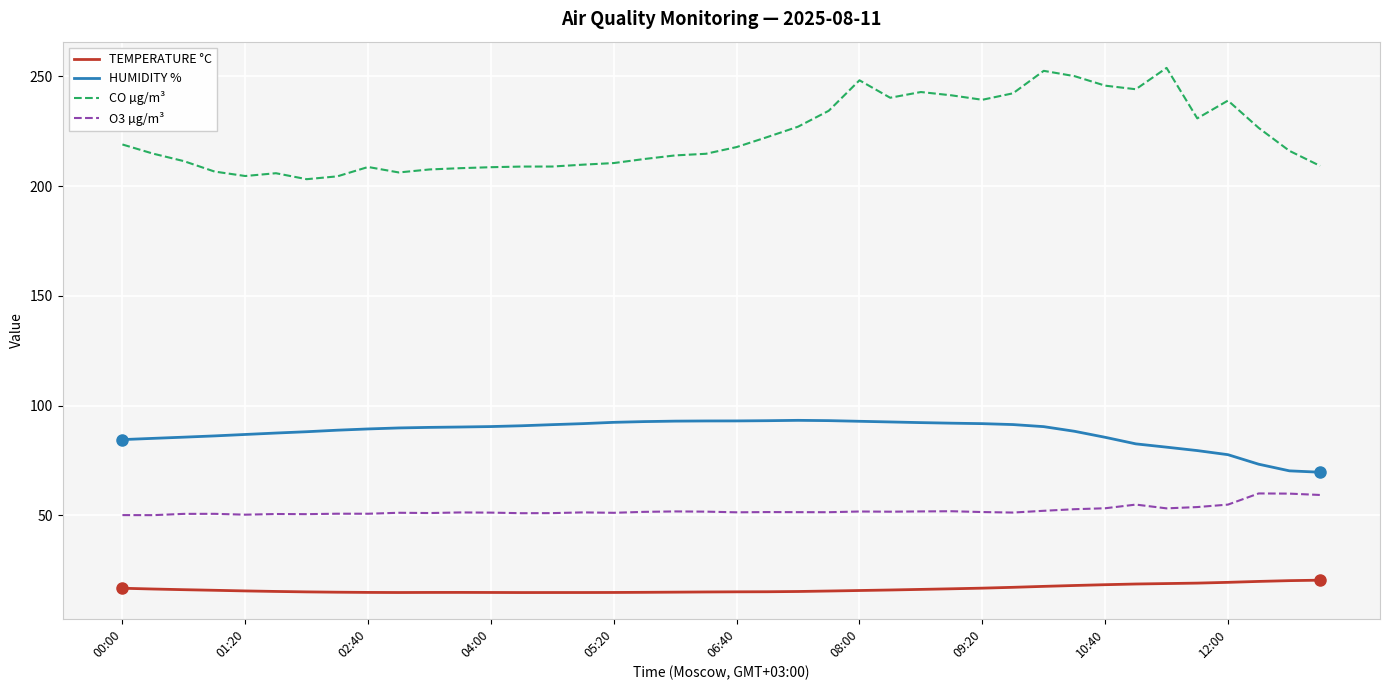

Which series has the largest range (max minus min)?

CO µg/m³